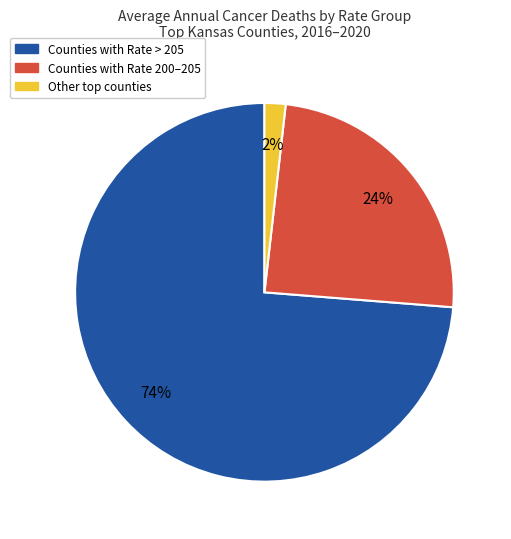

What percentage is the Counties with Rate > 205 slice, to the nearest percent?

74%